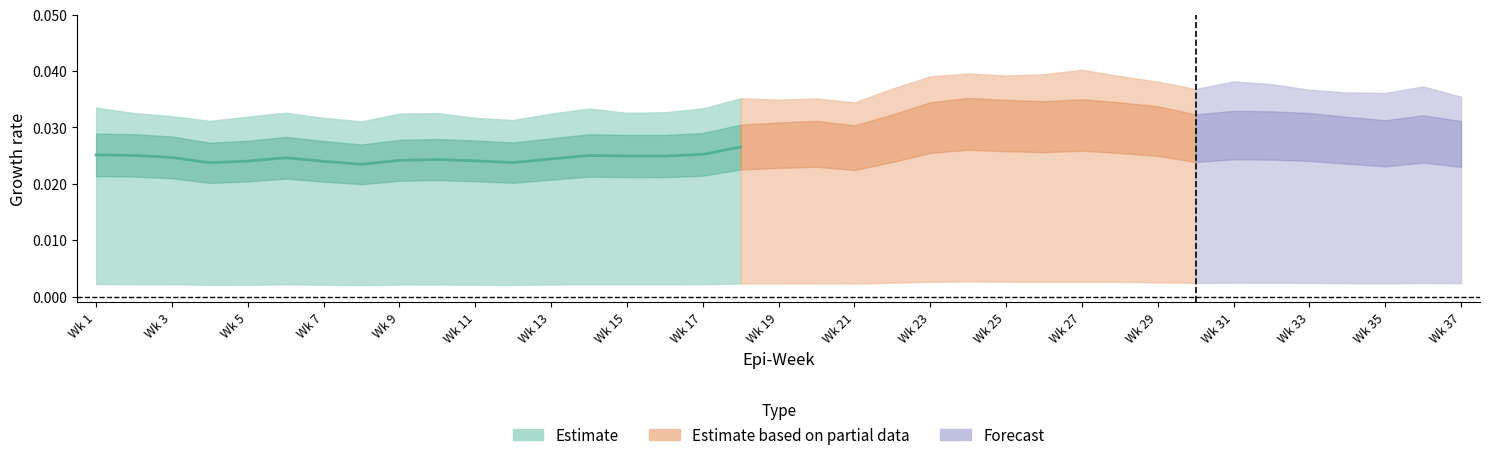

Which label corresponds to the smallest value in the chart?

Wk 15